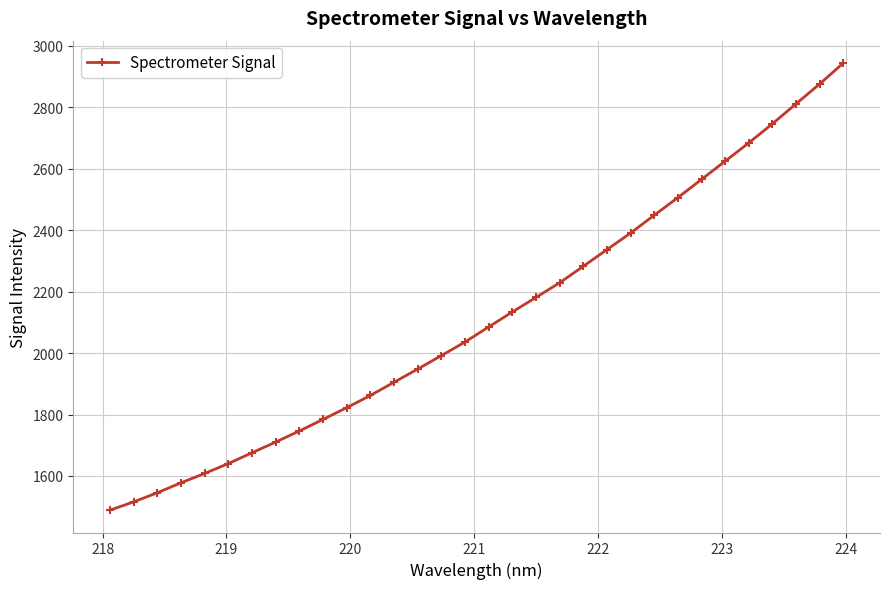

What is the maximum value shown in the chart?

2943.4